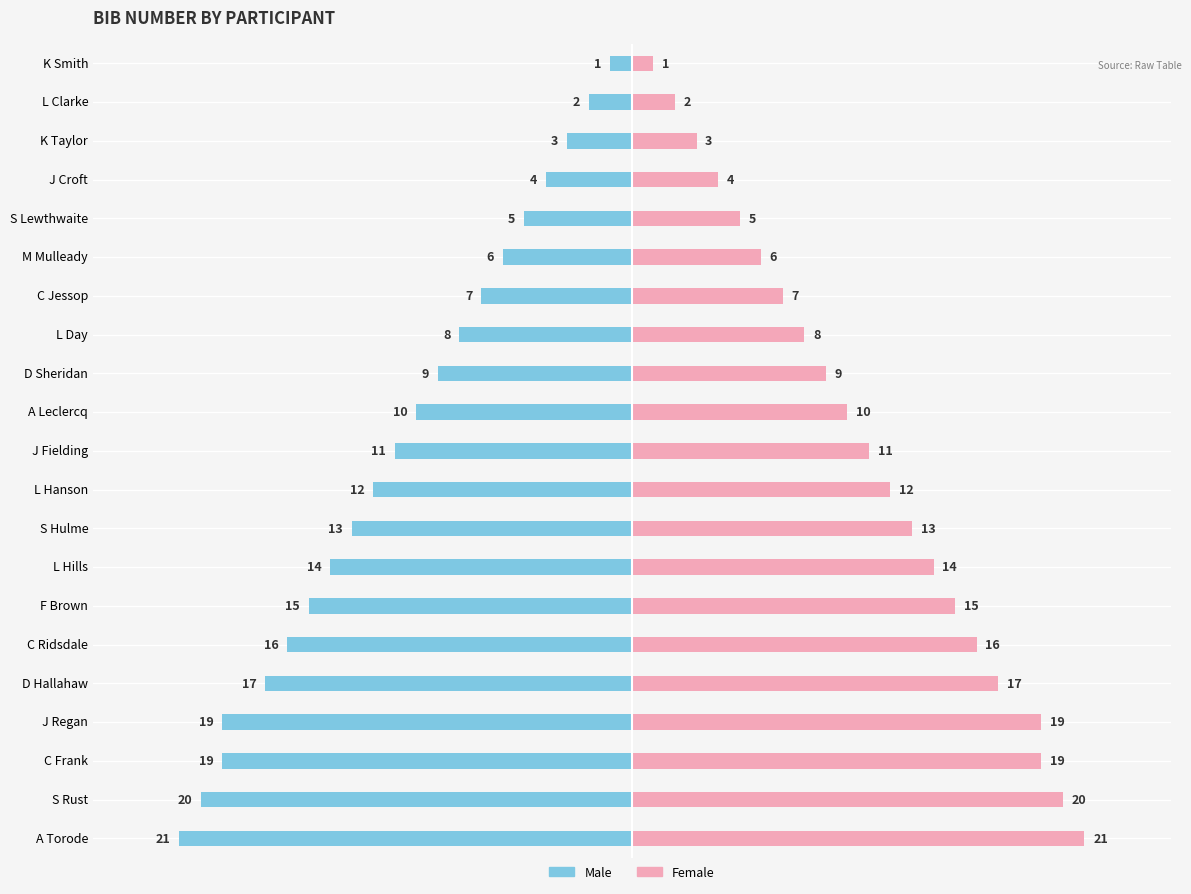

The Male series shows -19 at L Hills. True or false?

False